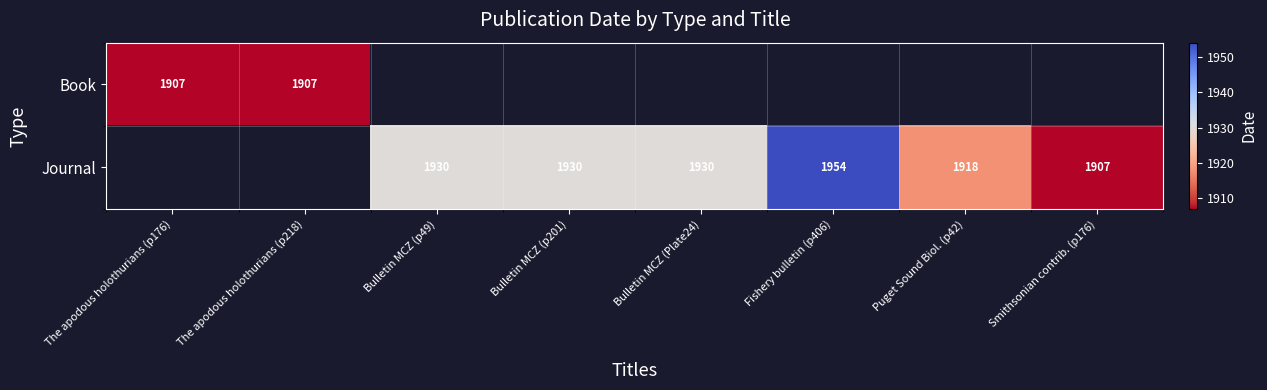

The Journal series shows 2821 at Smithsonian contrib. (p176). True or false?

False